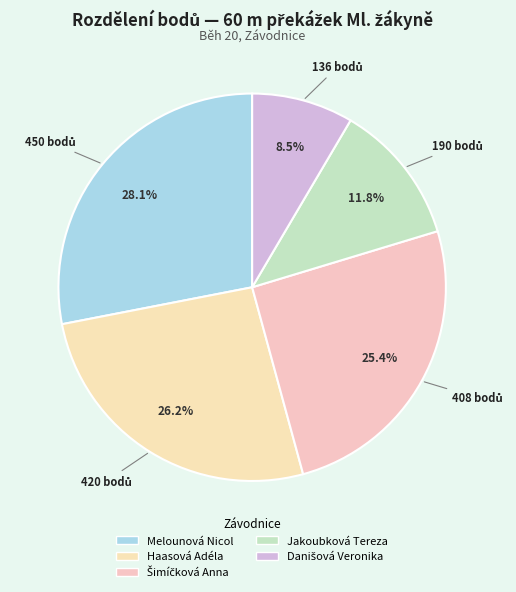

How many slices are in this pie chart?

5